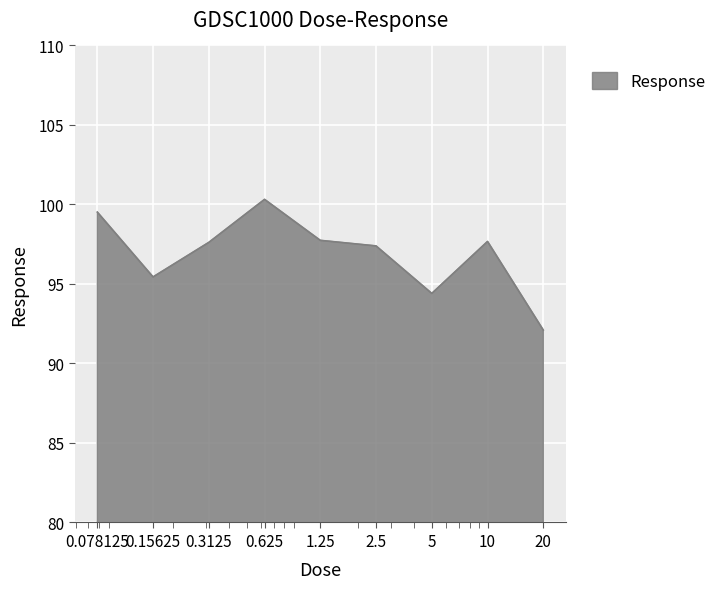

What is the smallest value displayed?

92.1